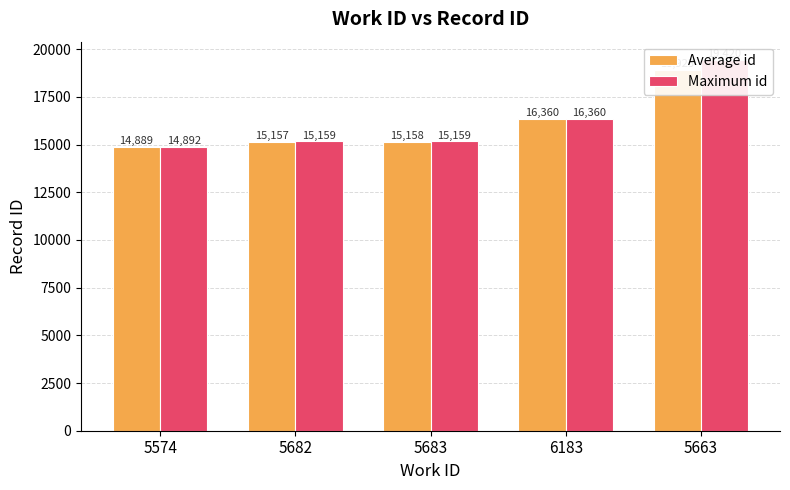

Is it true that Average id equals 24988 at 5574?

False